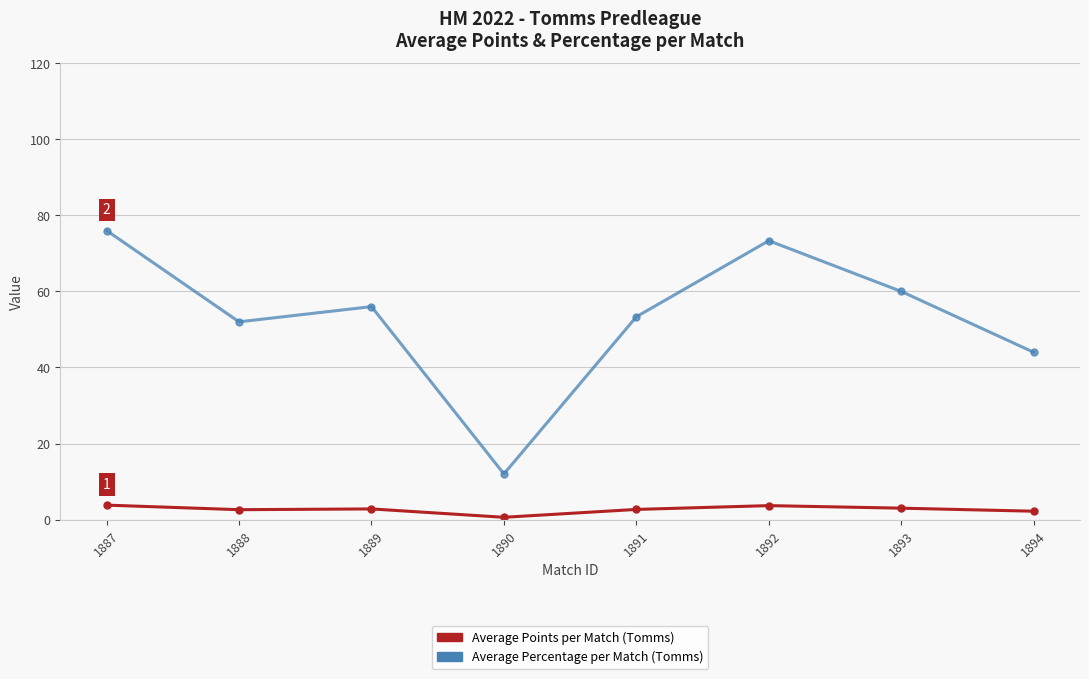

What is the approximate value of Average Percentage per Match (Tomms) at 1891?

53.3